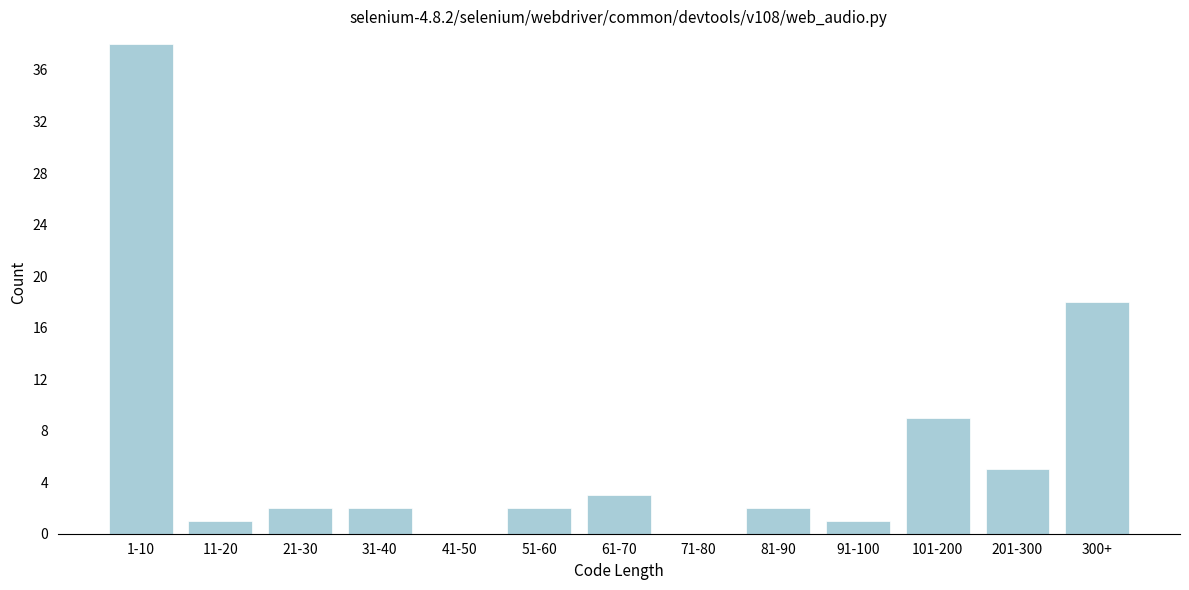

Reading left to right, what are all the values shown in this chart?

1-10=38	11-20=1	21-30=2	31-40=2	41-50=0	51-60=2	61-70=3	71-80=0	81-90=2	91-100=1	101-200=9	201-300=5	300+=18